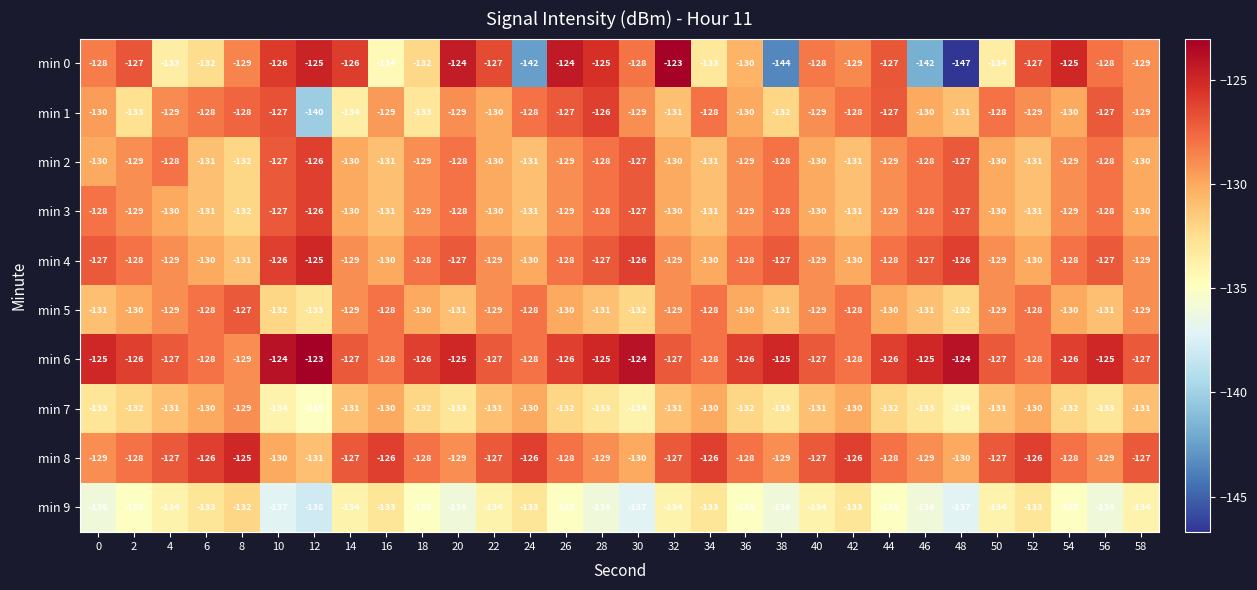

Which series has the widest spread of values?

min 0